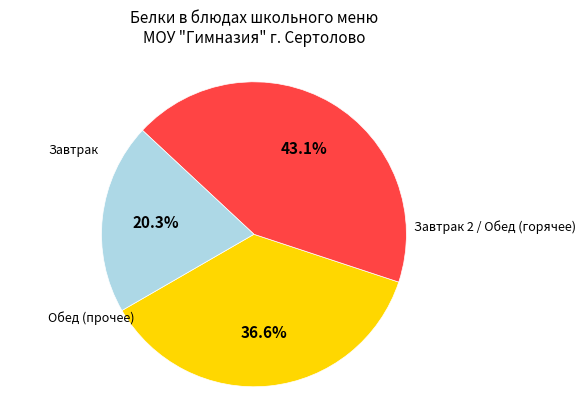

Is there any slice that represents more than half of the pie?

No